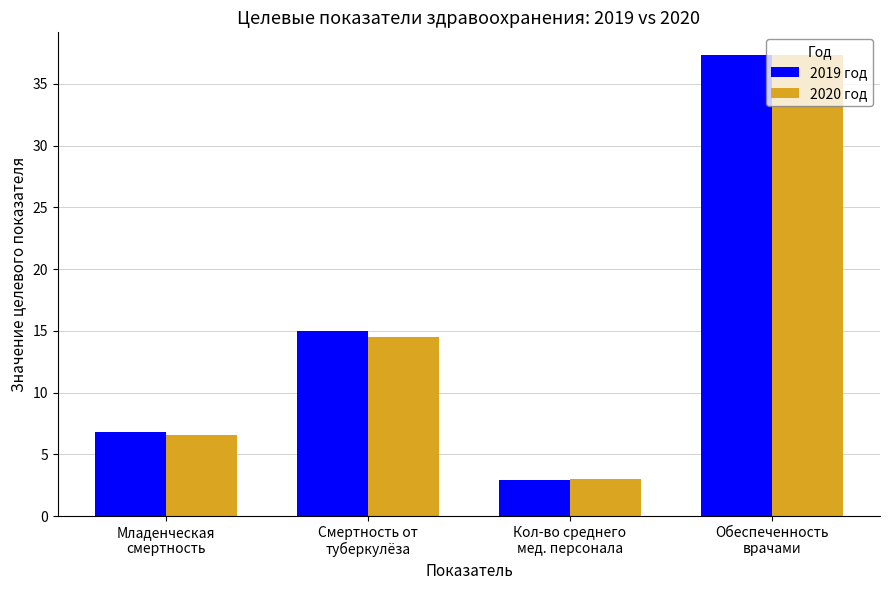

Reading left to right, extract all data points from this chart.

2019 год: 6.8	15.0	2.9	37.3
2020 год: 6.6	14.5	3.0	37.3